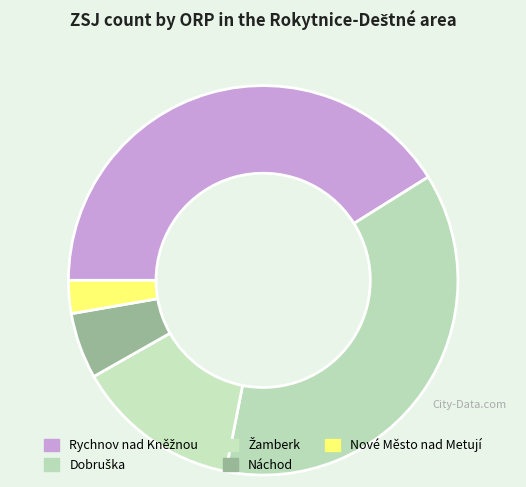

Which category has the smallest portion of the pie?

Nové Město nad Metují